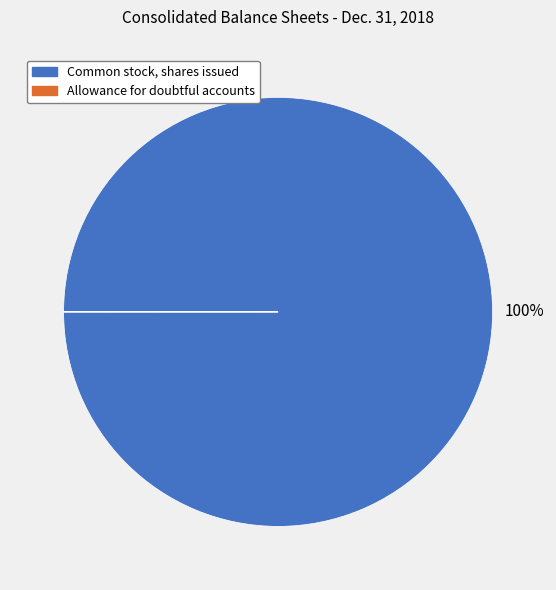

Which slice is the largest?

Common stock, shares issued